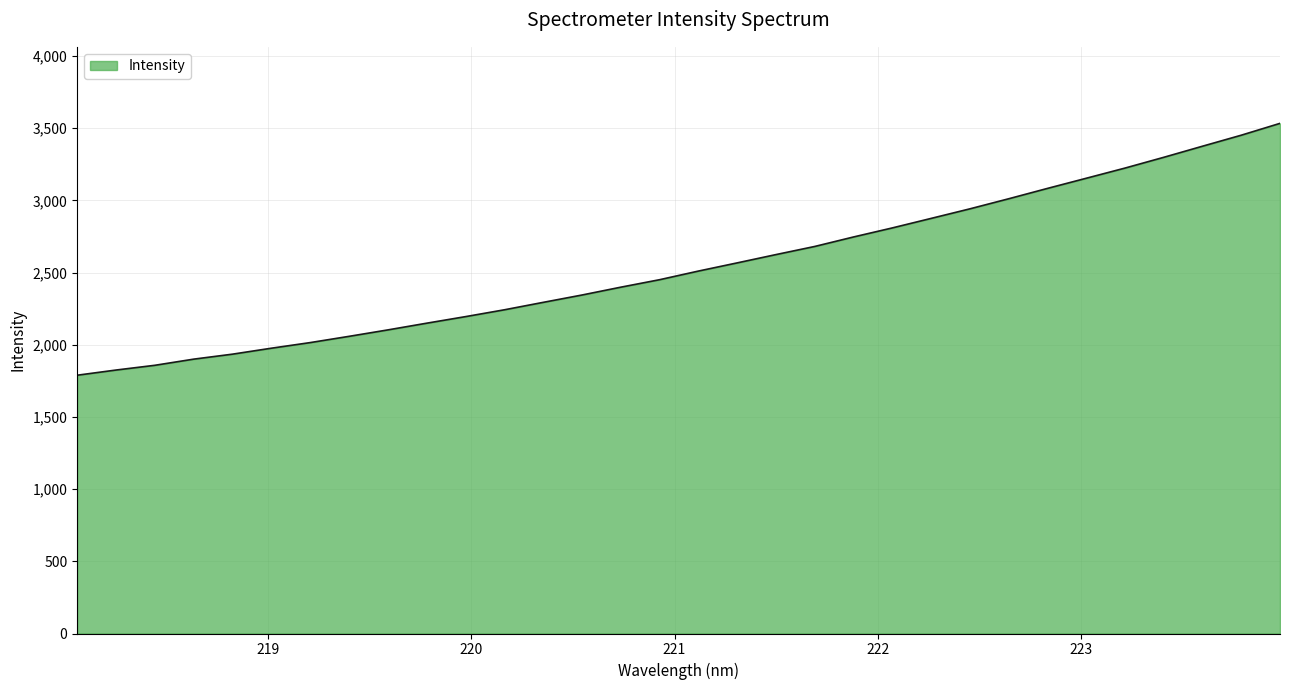

What is the smallest value displayed?

1789.1